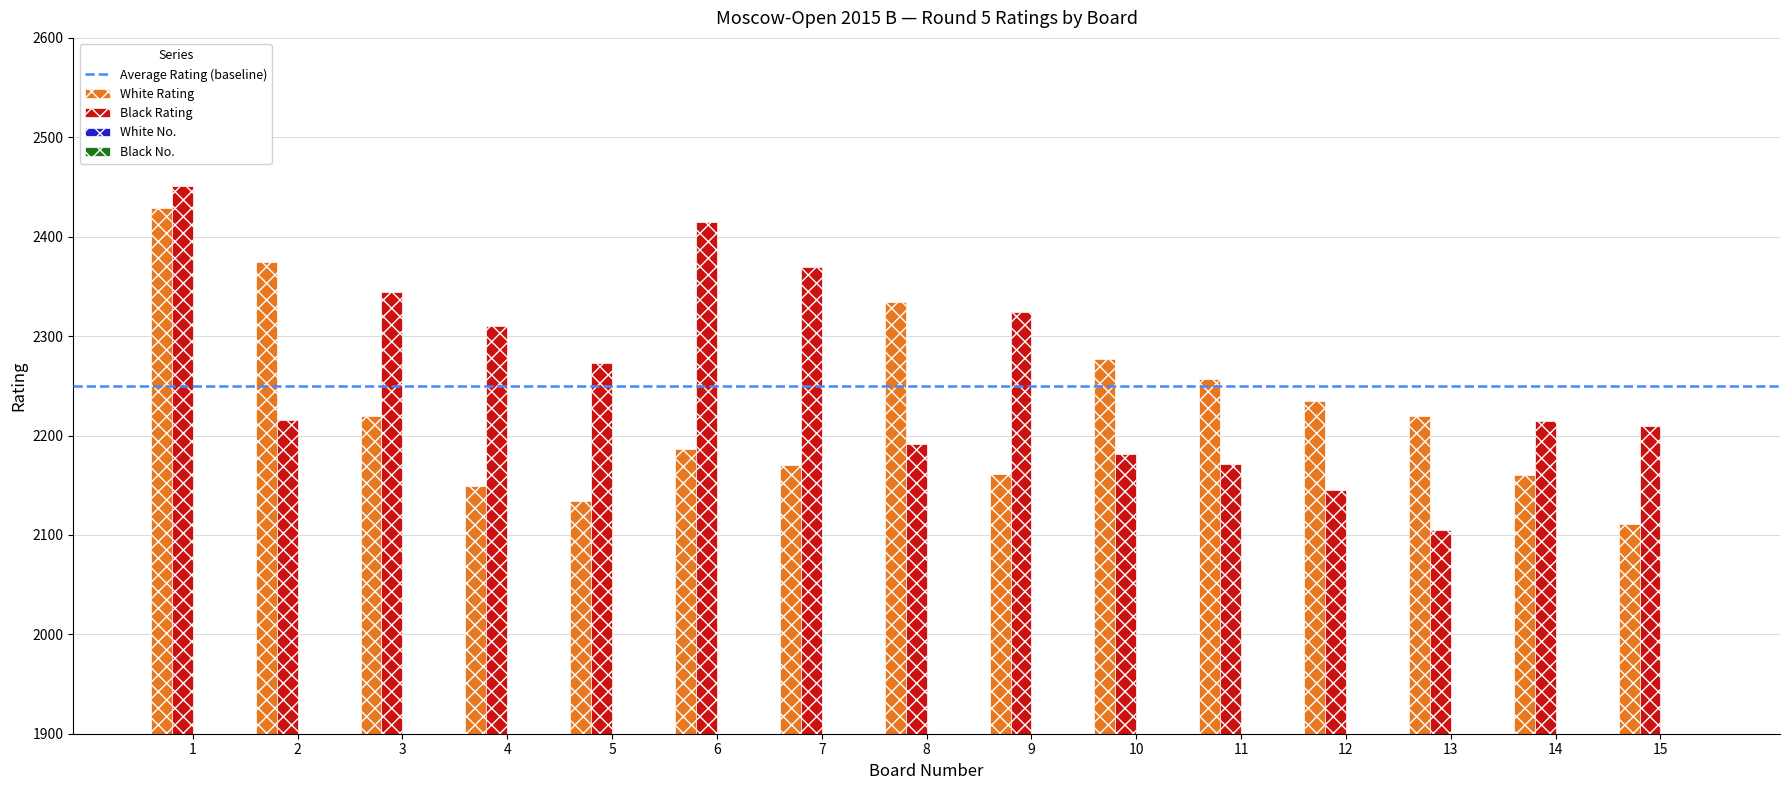

List the series in order of their peak value, lowest first.

White No., Black No., White Rating, Black Rating